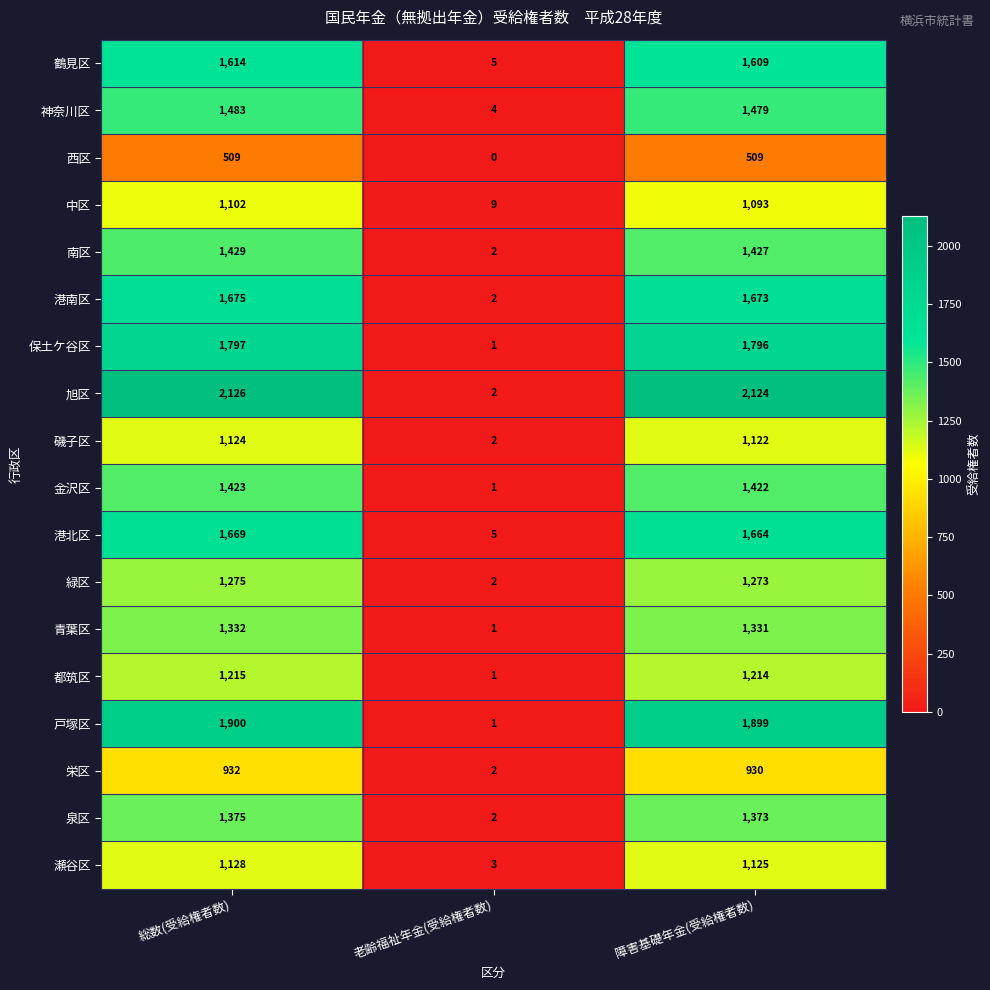

What is the difference between the highest and lowest values at 総数(受給権者数)?

1617